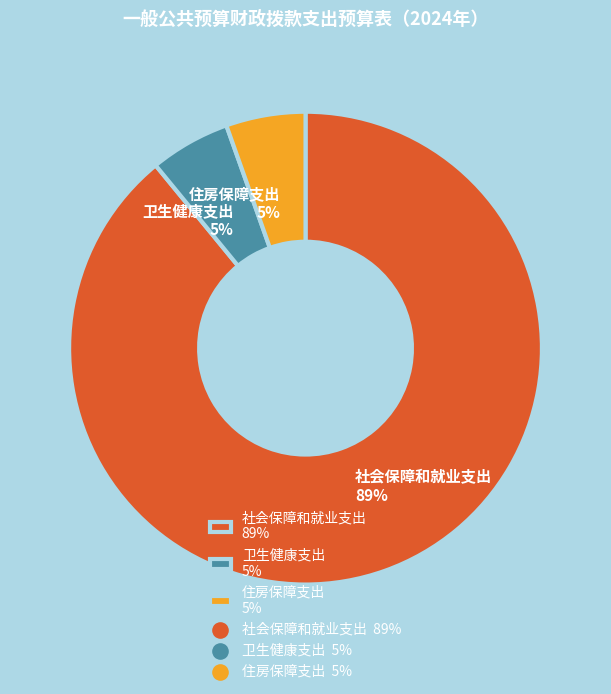

Which slice is the largest?

社会保障和就业支出